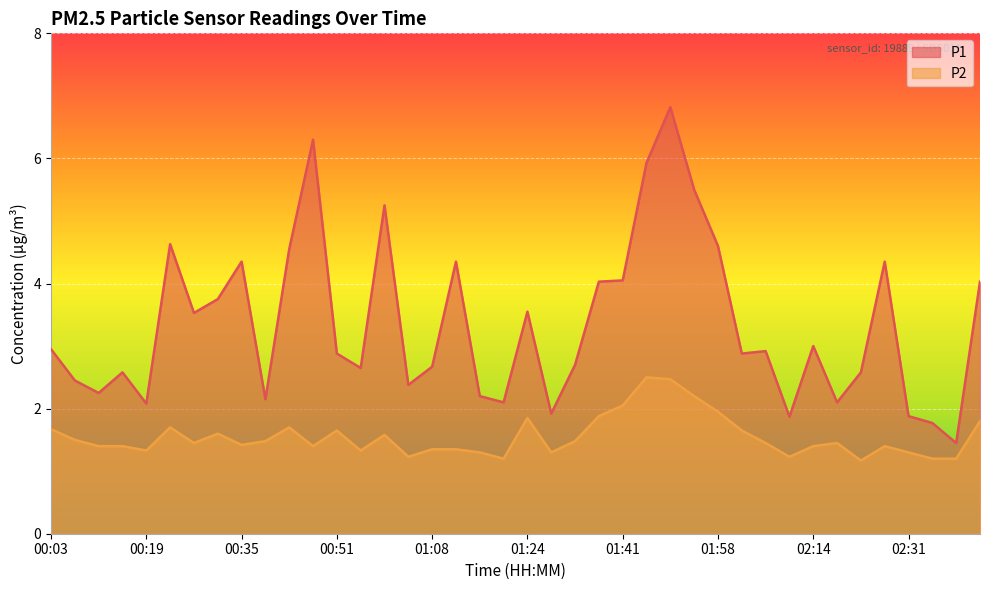

How many values in the P1 series are below 2?

5